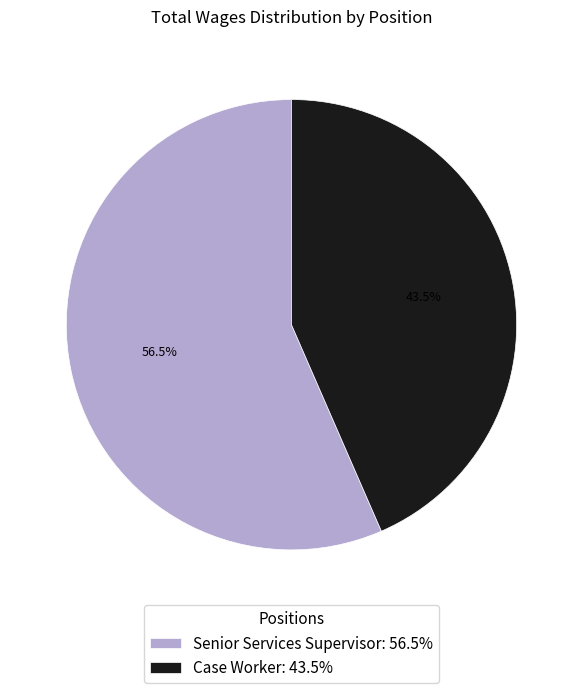

What is the ratio of the value at Case Worker to the value at Senior Services Supervisor?

0.8